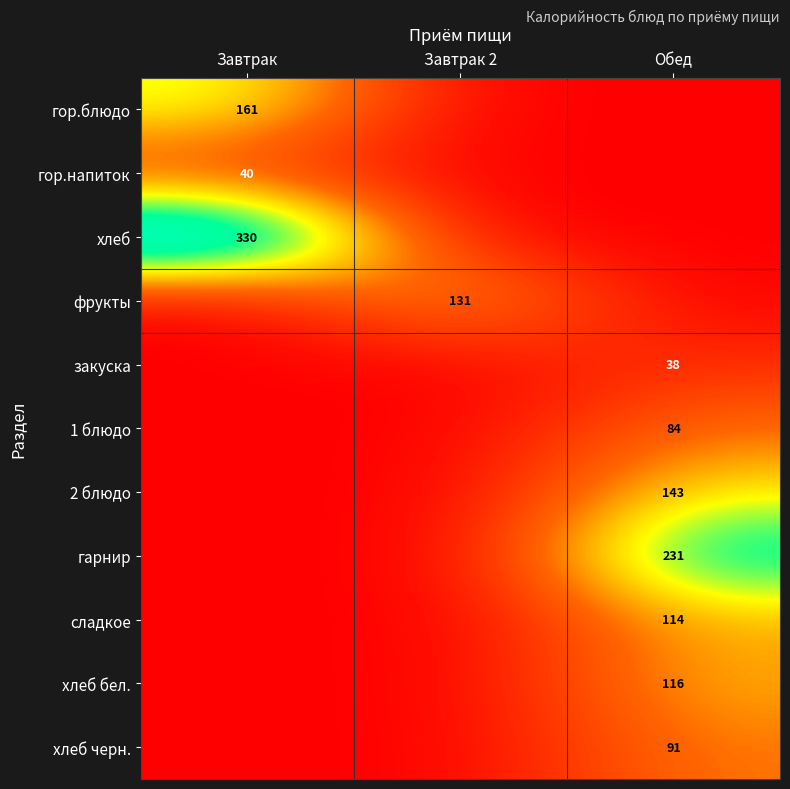

The хлеб бел. series shows 116 at Обед. True or false?

True